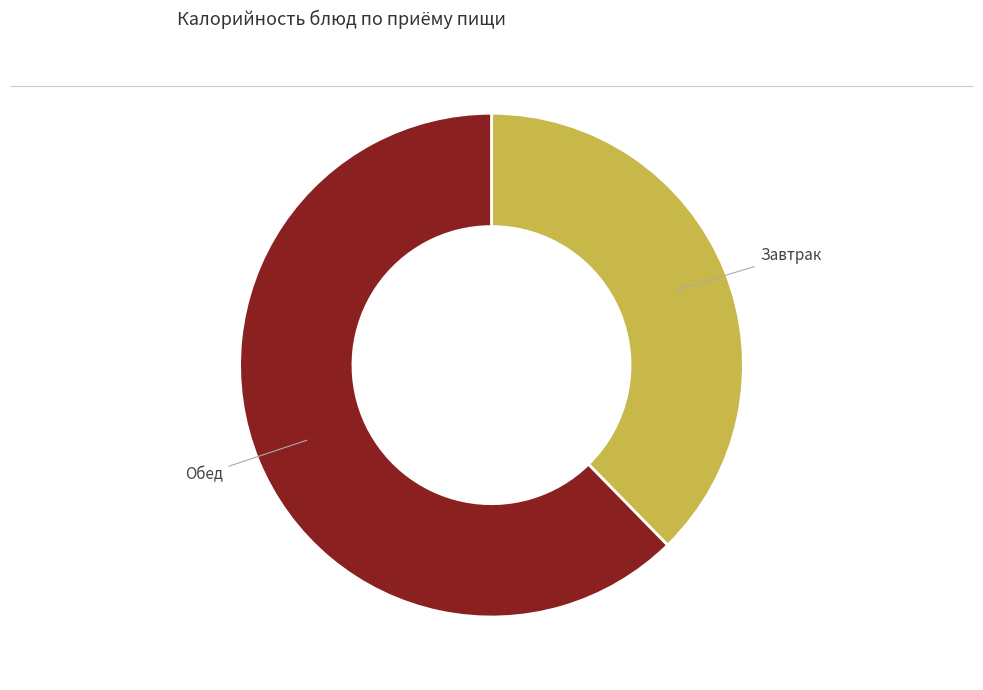

Is there a majority slice in this chart?

Yes